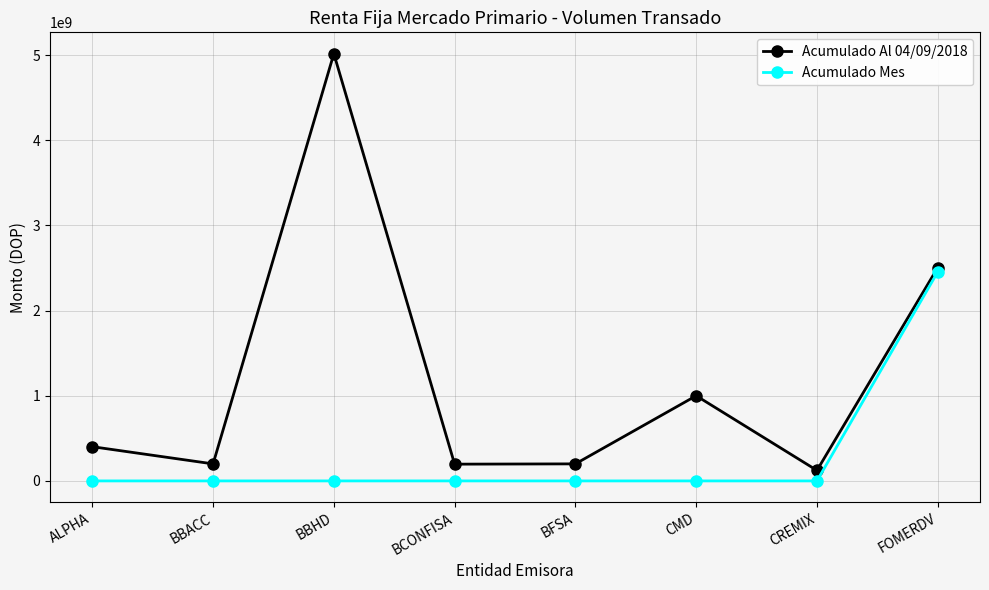

How many interior local peaks does the Acumulado Al 04/09/2018 series have?

2